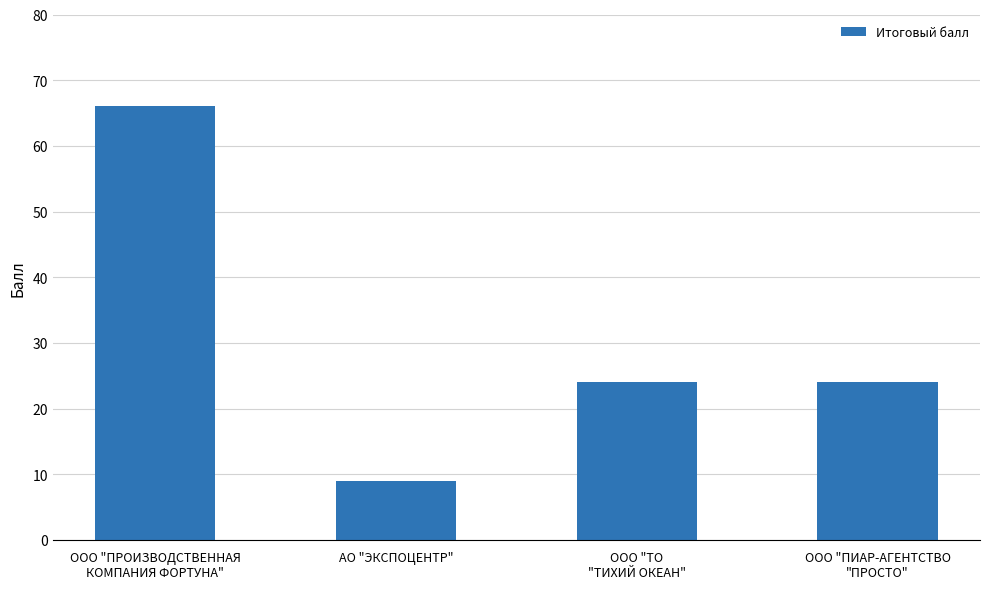

What is the average value?

31